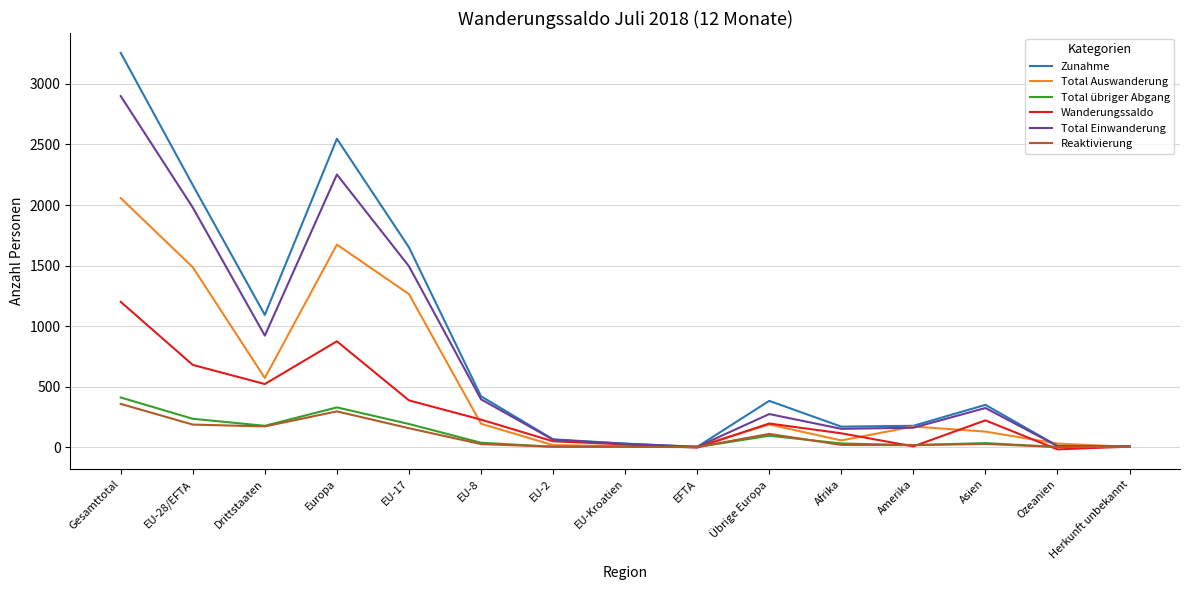

Which series has the largest range (max minus min)?

Zunahme